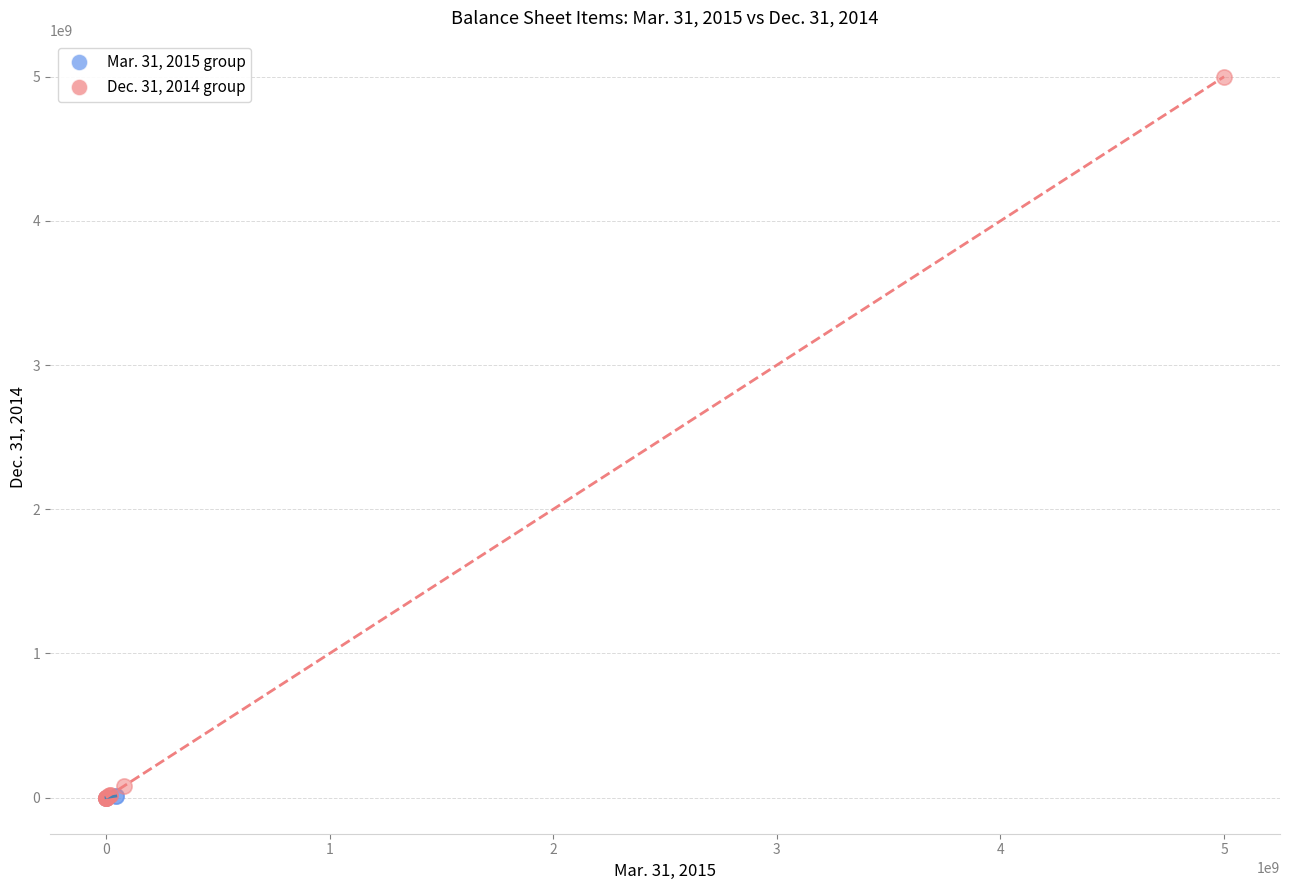

Which series reaches the maximum Y coordinate?

Dec. 31, 2014 group